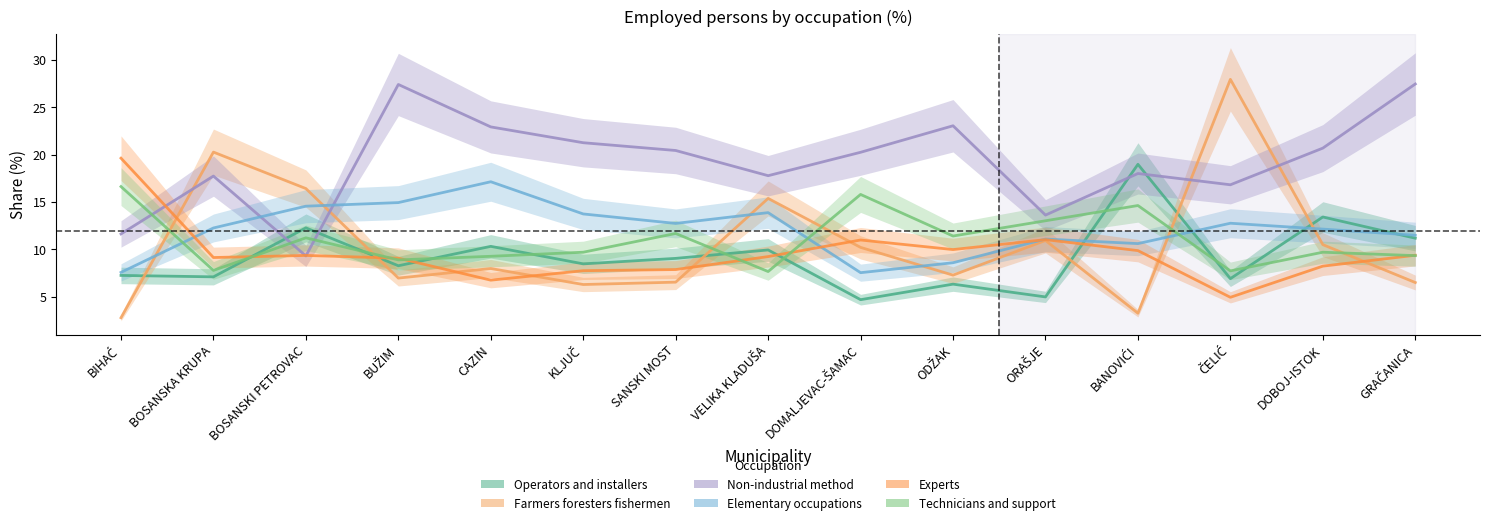

At which label is Farmers foresters fishermen closest to 15?

VELIKA KLADUŠA